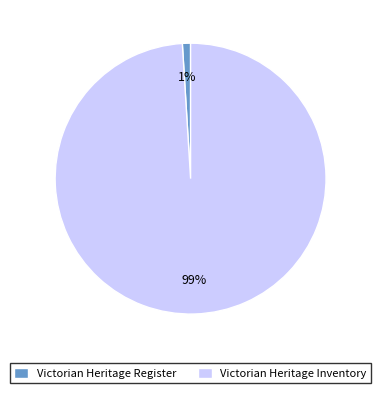

What percentage is the Victorian Heritage Register slice, to the nearest percent?

1%